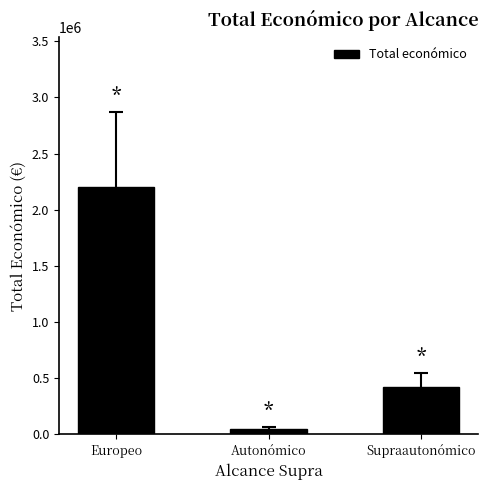

What is the difference between the values at Europeo and Autonómico?

2154003.1